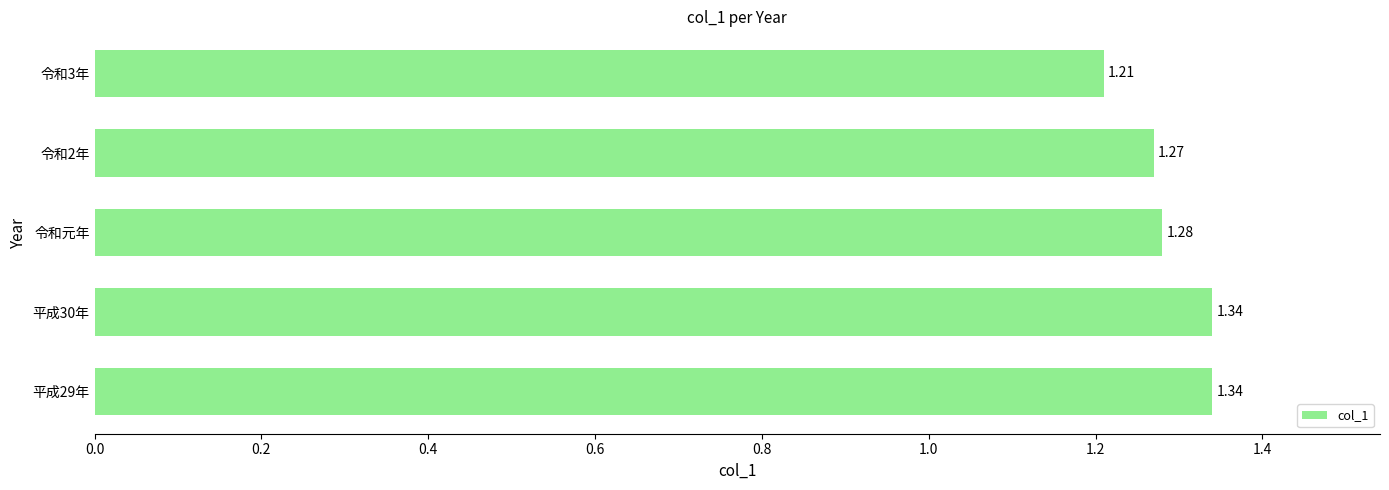

What is the sum of the values at 平成29年 and 令和2年?

2.6